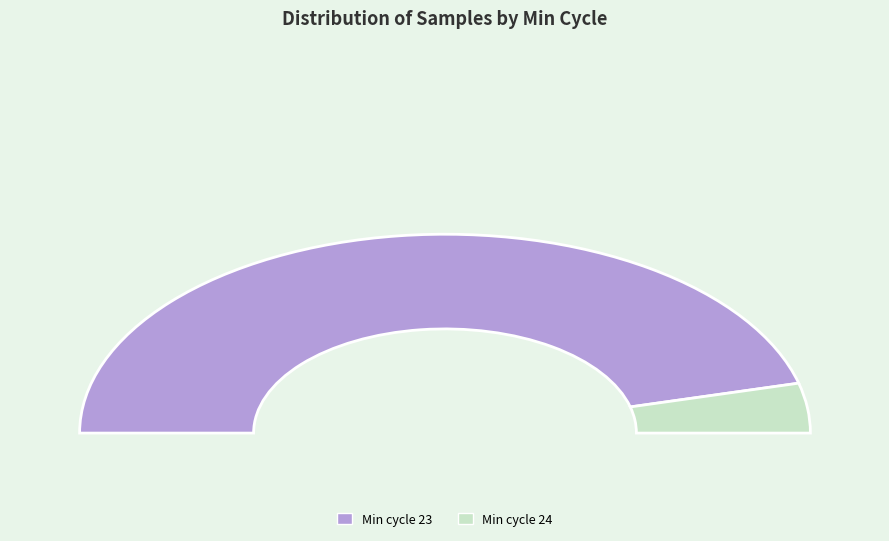

Approximately how many times larger is the value at 23 compared to 23?

1.0